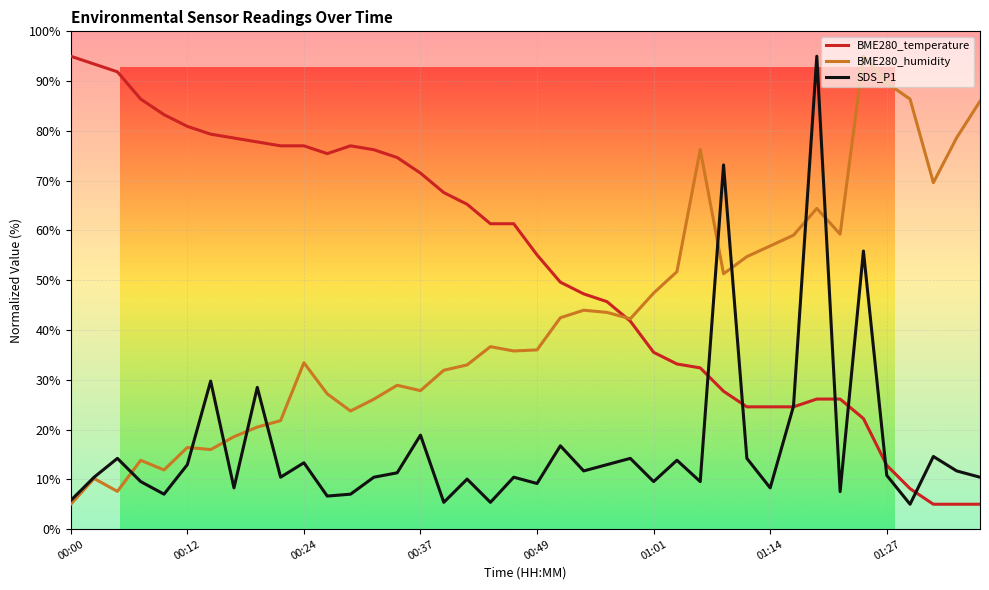

Which series has the largest total across all categories?

BME280_temperature